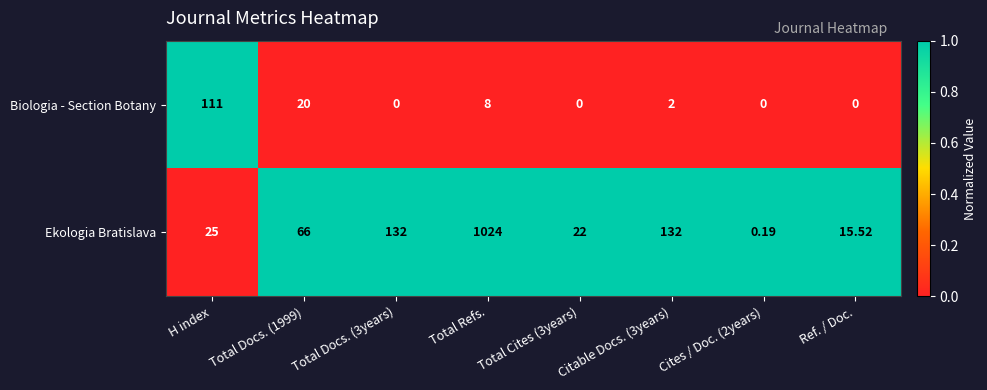

At which category is the sum across all series the highest?

Total Refs.